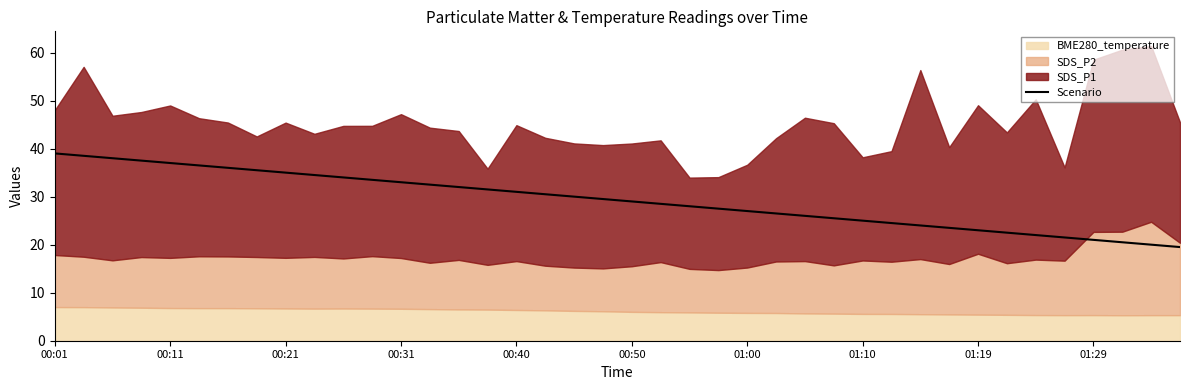

Where does the data first go above 29?

00:01